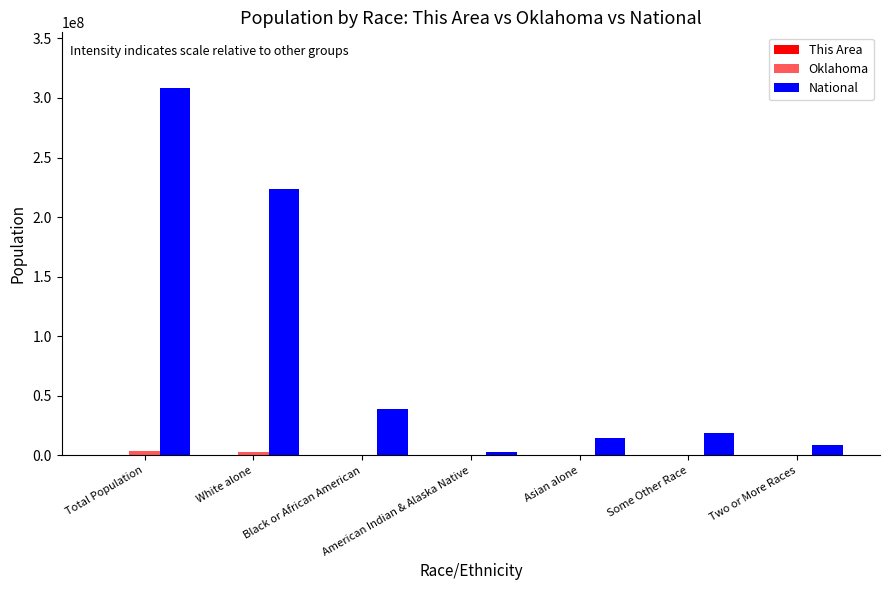

How many data points does each series have?

7